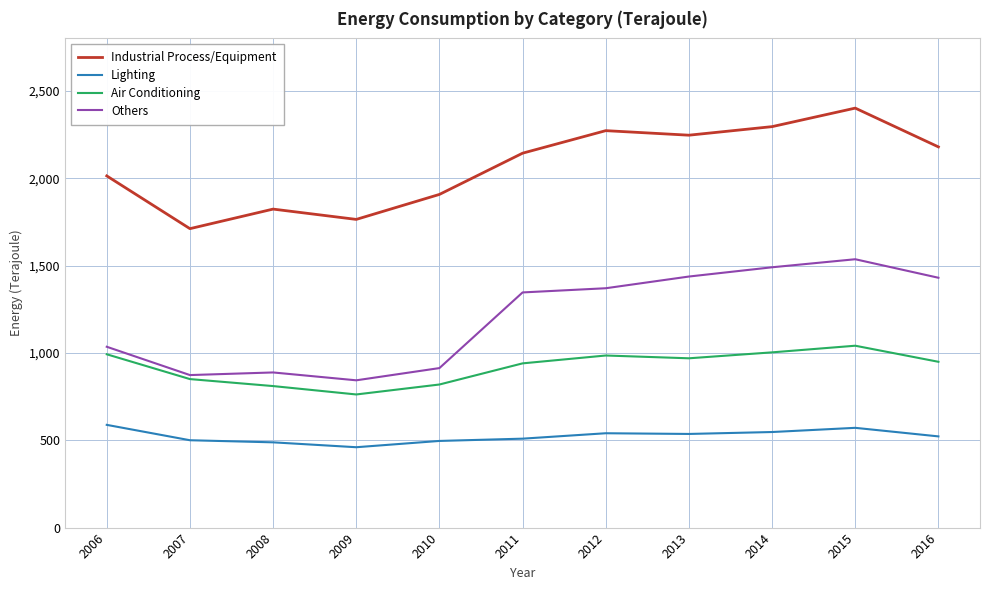

List the series in order of their peak value, lowest first.

Lighting, Air Conditioning, Others, Industrial Process/Equipment